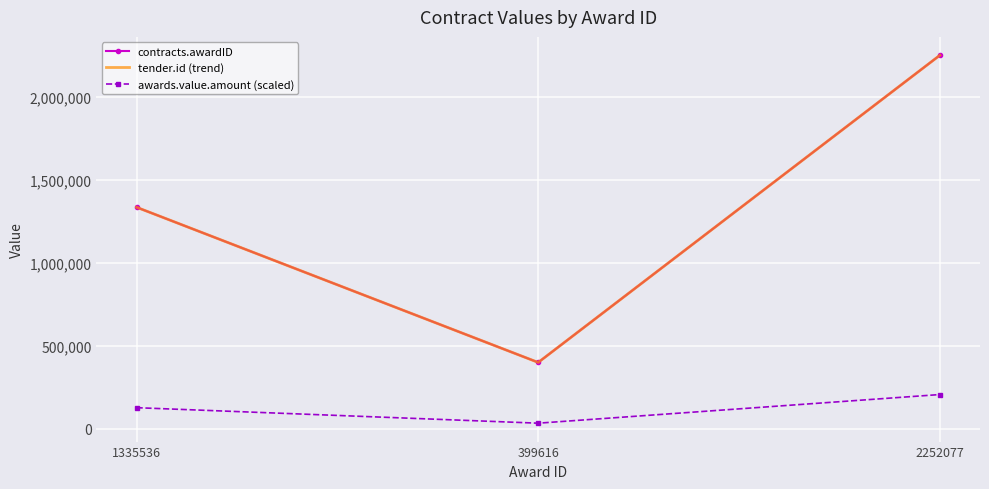

What is the greatest value displayed?

2252077.0